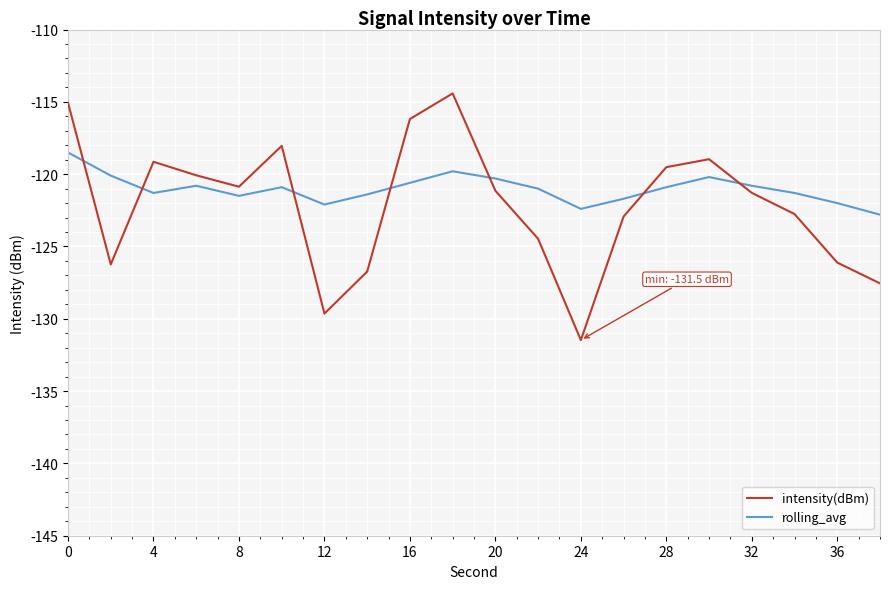

Which series has the widest spread of values?

intensity(dBm)